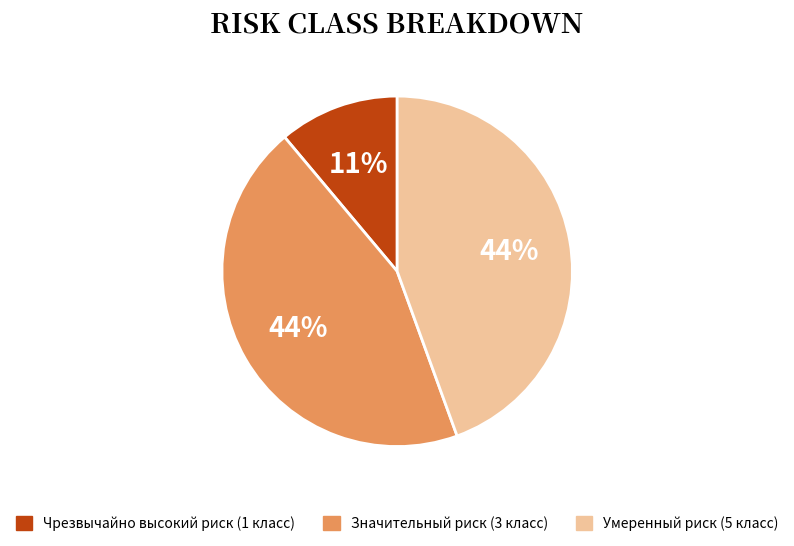

The Значительный риск (3 класс) slice represents 36% of the pie. True or false?

False